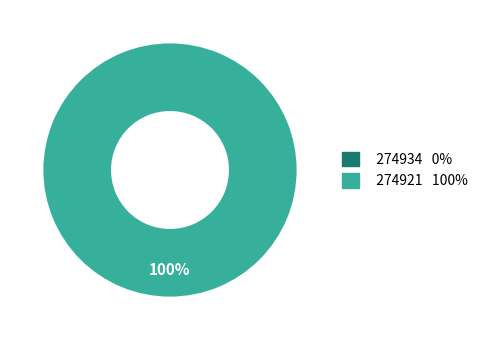

Between 274921 and 274934, which is larger?

274921